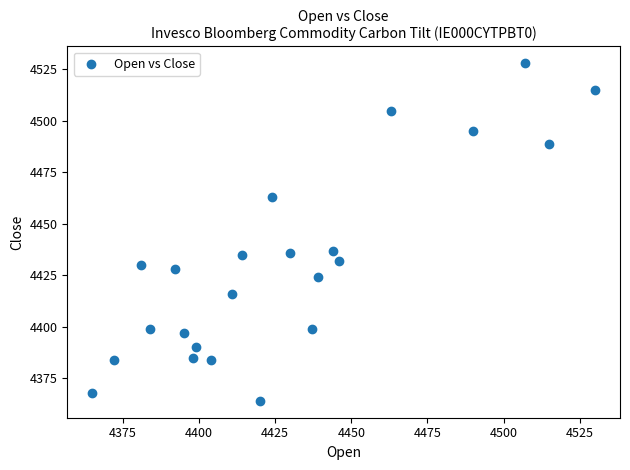

What is the range of Y values (max minus min)?

164